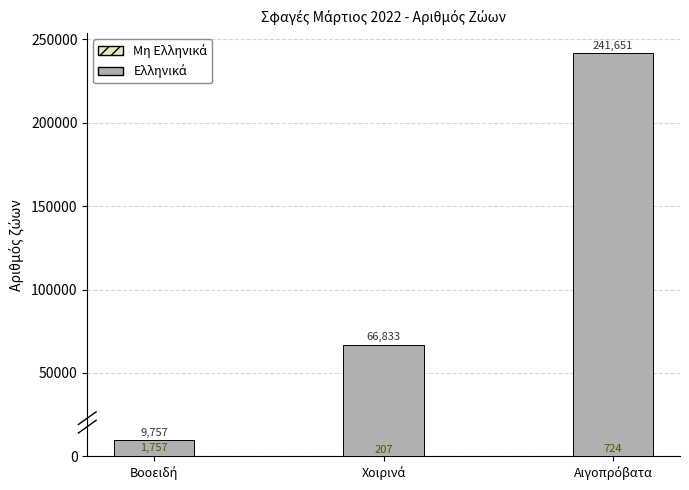

How many bars are there in total?

6